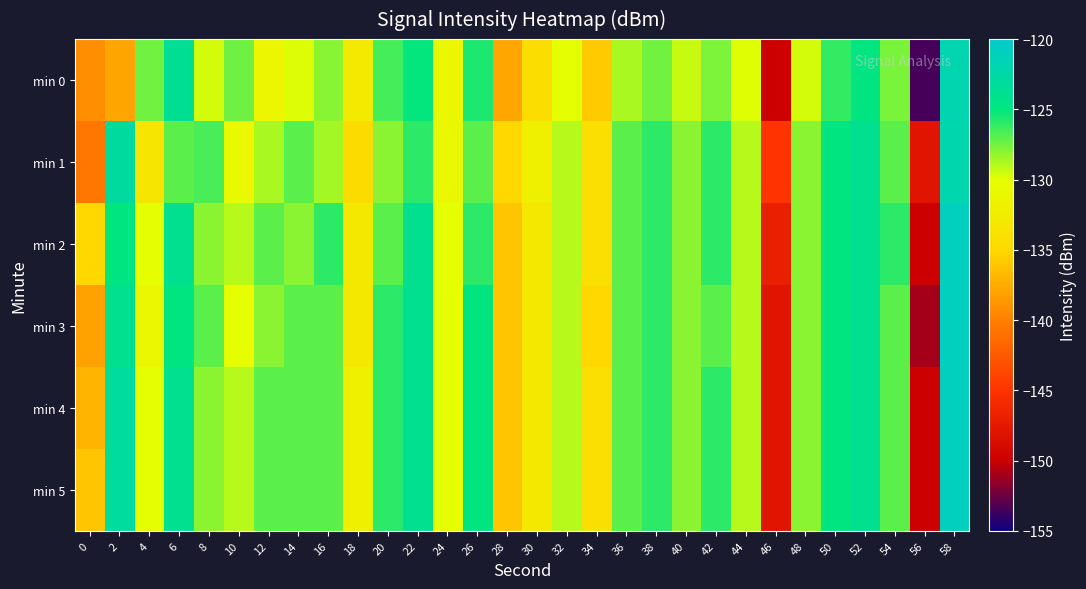

Which series has the largest range (max minus min)?

min 0